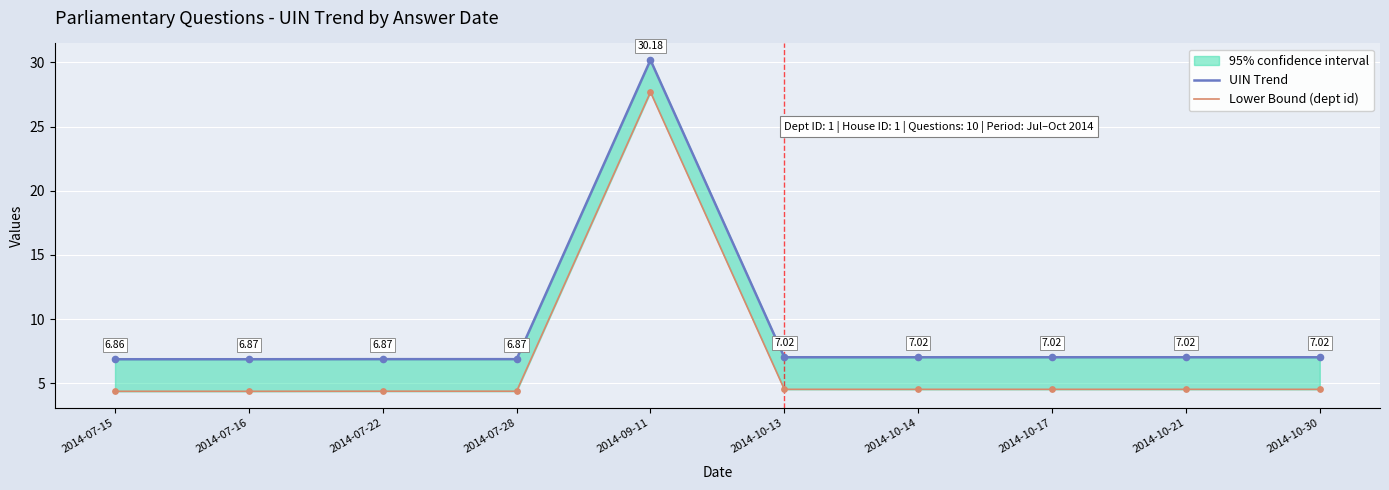

Which series has the largest total across all categories?

UIN Trend